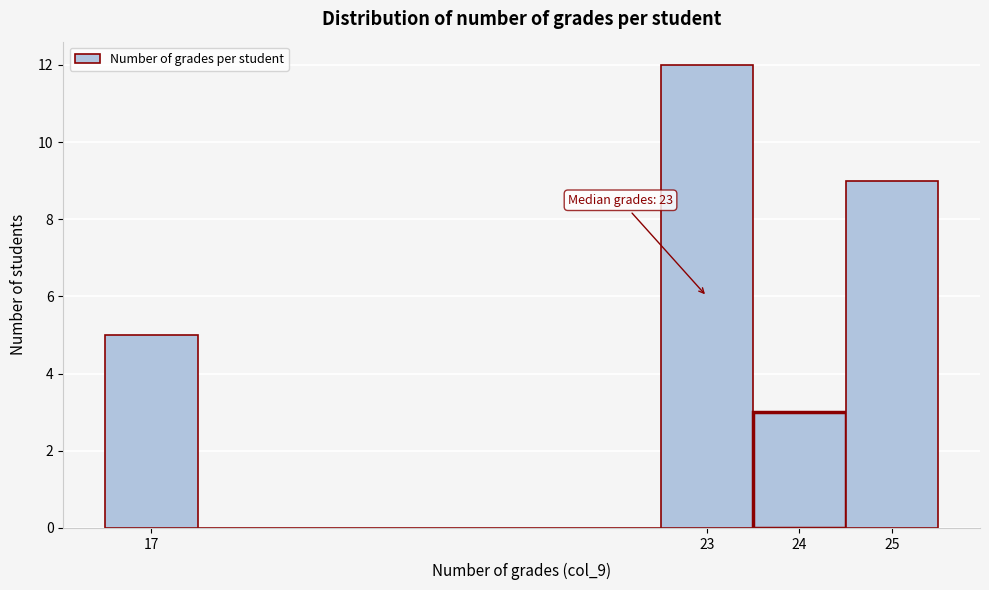

Which range on the x-axis has the tallest bar?

22.5 to 23.5